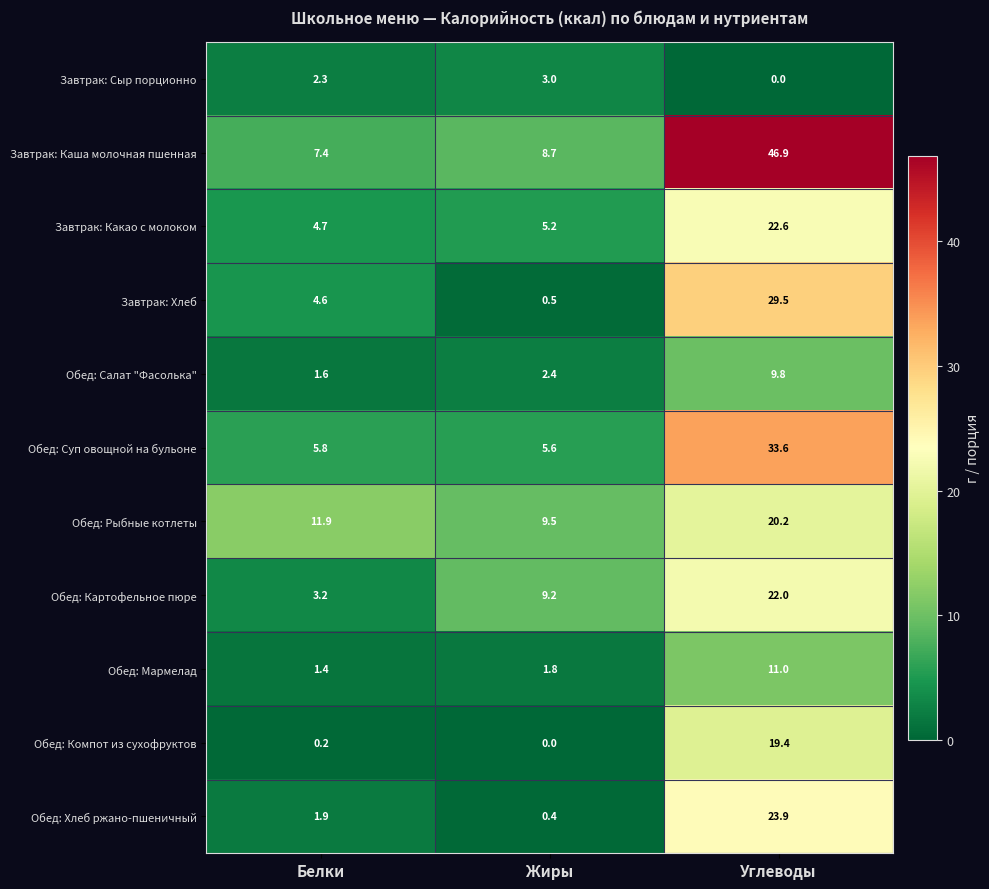

What is the average value of the Обед: Компот из сухофруктов series?

6.5